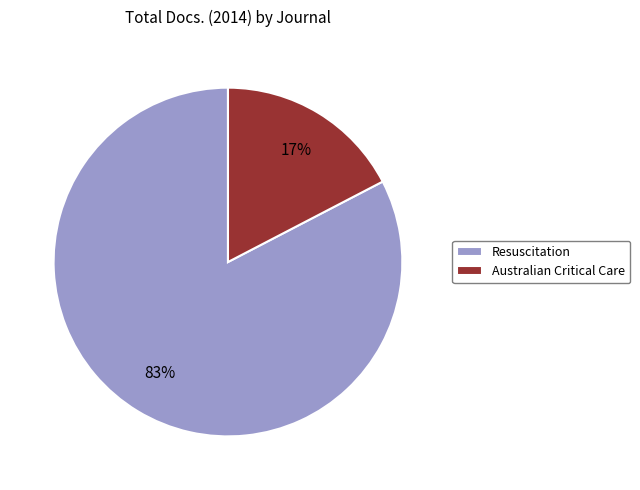

Is the sum of Australian Critical Care and Resuscitation greater than half?

Yes